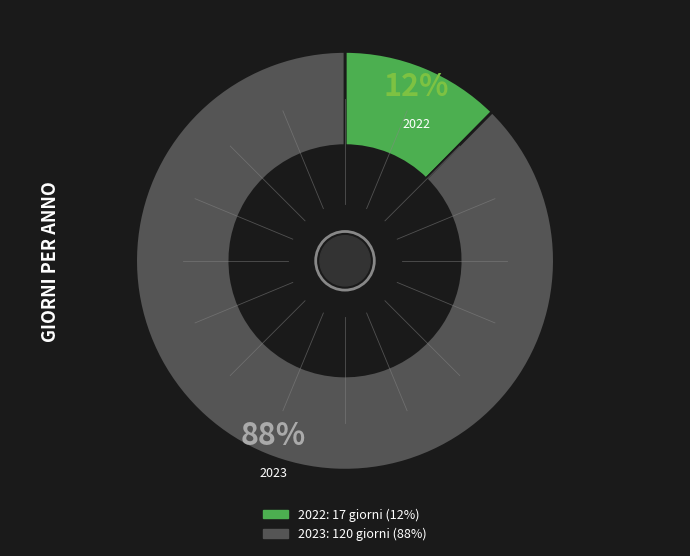

Is there any slice that represents more than half of the pie?

Yes